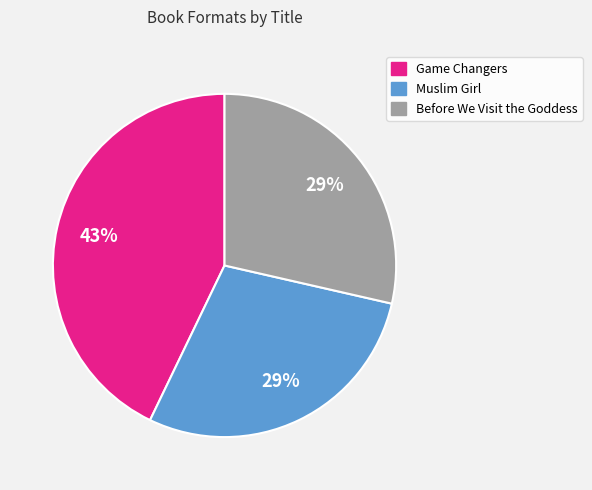

Do Game Changers and Before We Visit the Goddess together represent more than half of the pie?

Yes